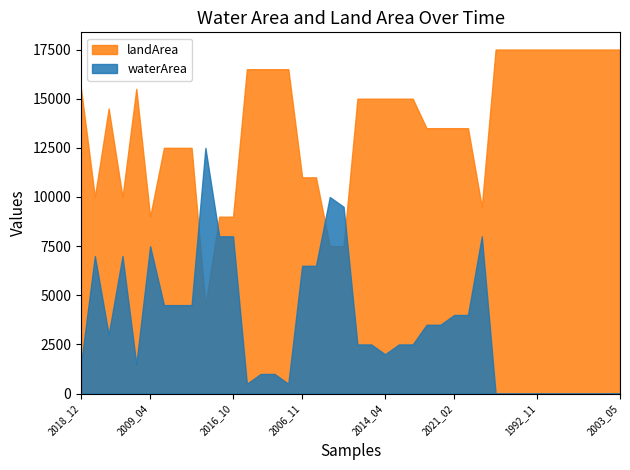

Where is the first local maximum for waterArea?

1997_02